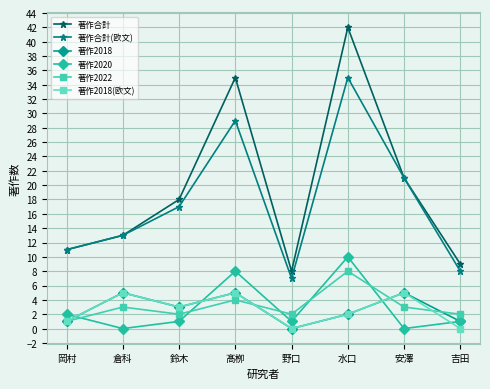

In 著作合計(欧文), how many points are lower than both neighbors (excluding endpoints)?

1